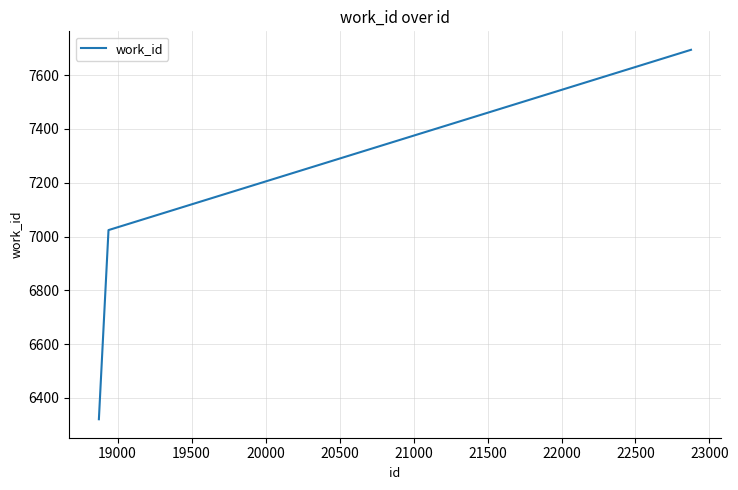

Reading left to right, list all the values displayed in this chart.

6321	7024	7694